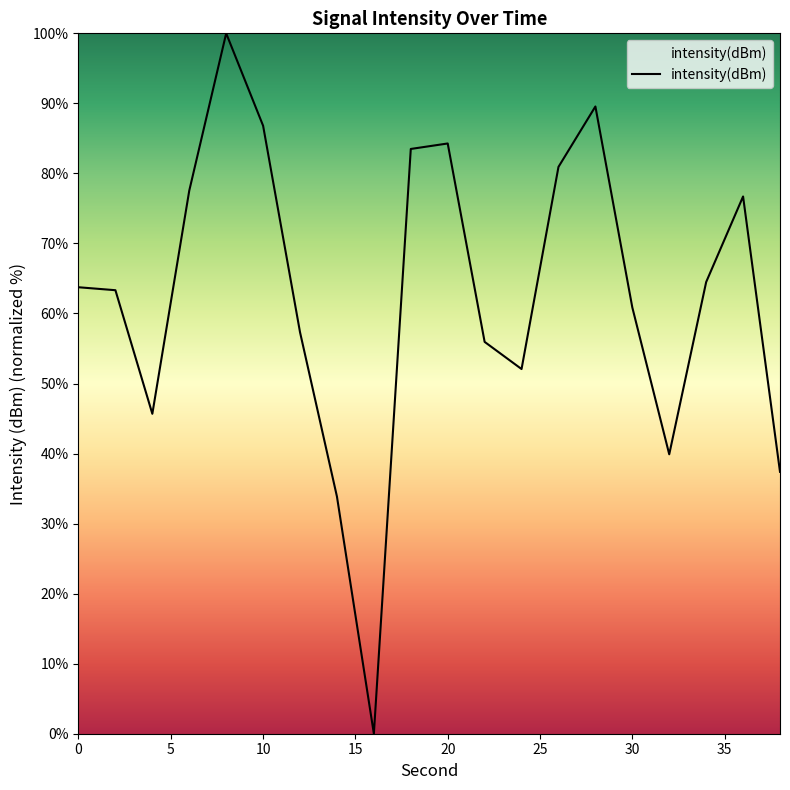

What is the greatest value displayed?

100.0